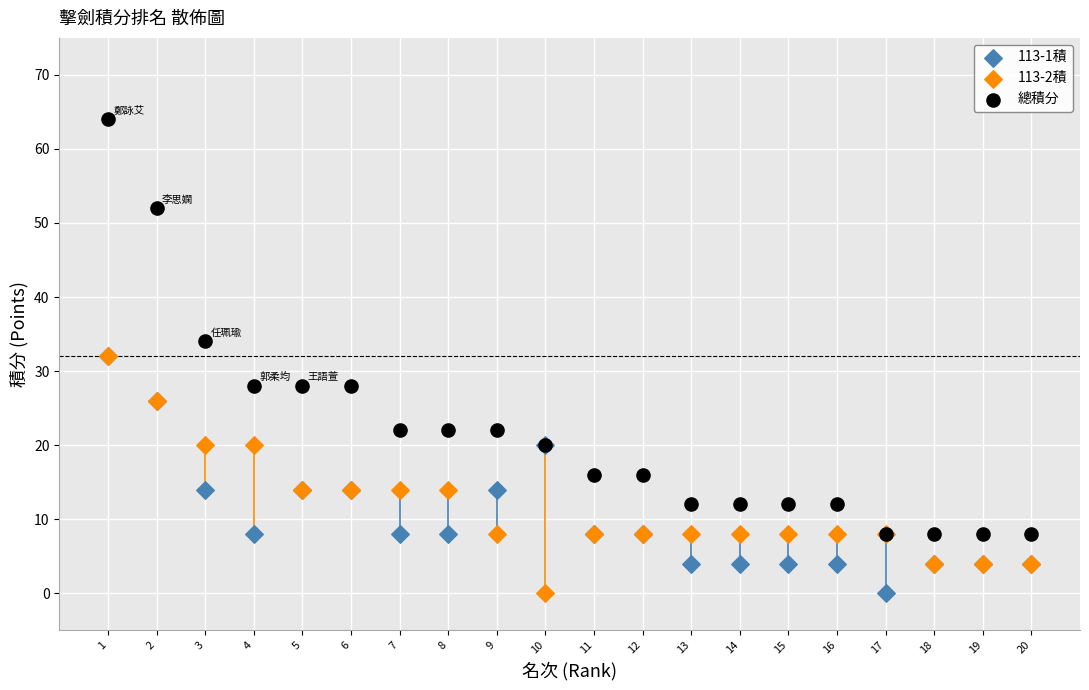

In the 總積分 series, what Y value is closest to 36?

34